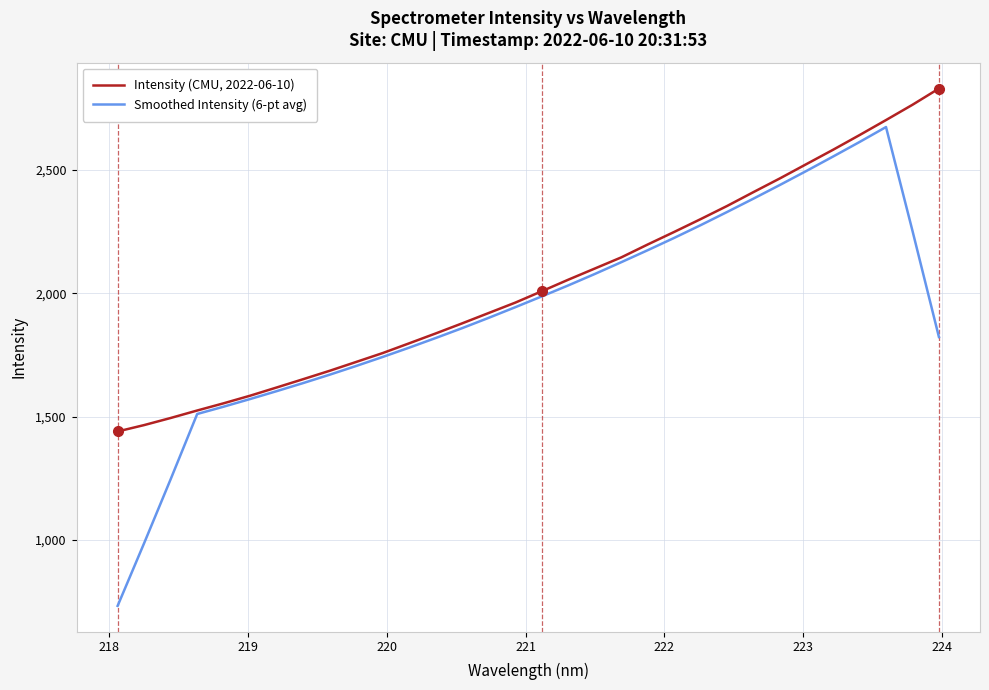

Which series has the widest spread of values?

Smoothed Intensity (6-pt avg)